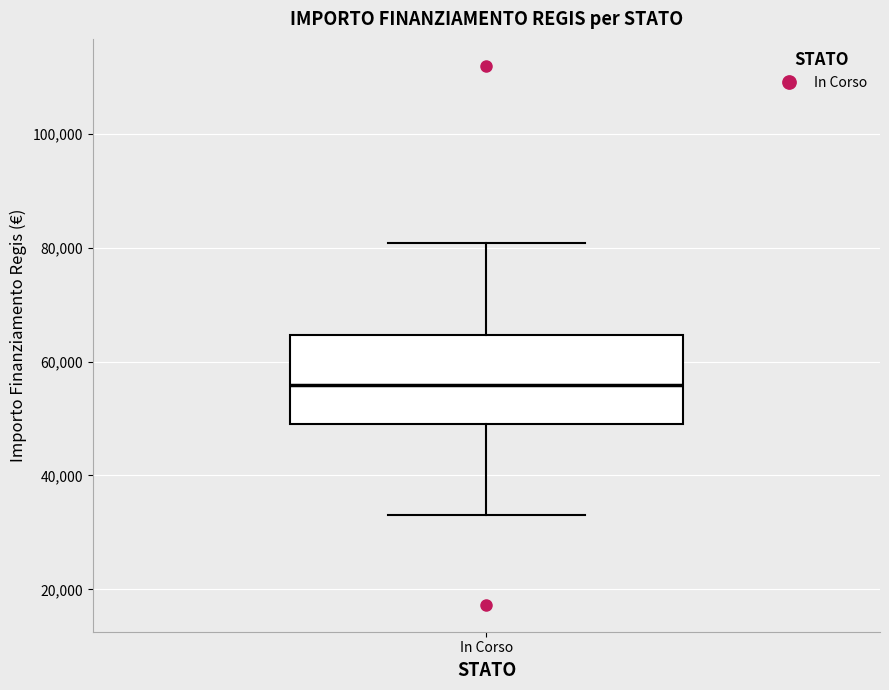

Read this box plot against the y-axis: the position of the median line, the range covered by the box, and the ends of both whiskers. The values are not printed on the chart, so give them approximately, as read against the axis.

median 56000, box 50000 to 64000, whiskers 32000 to 80000